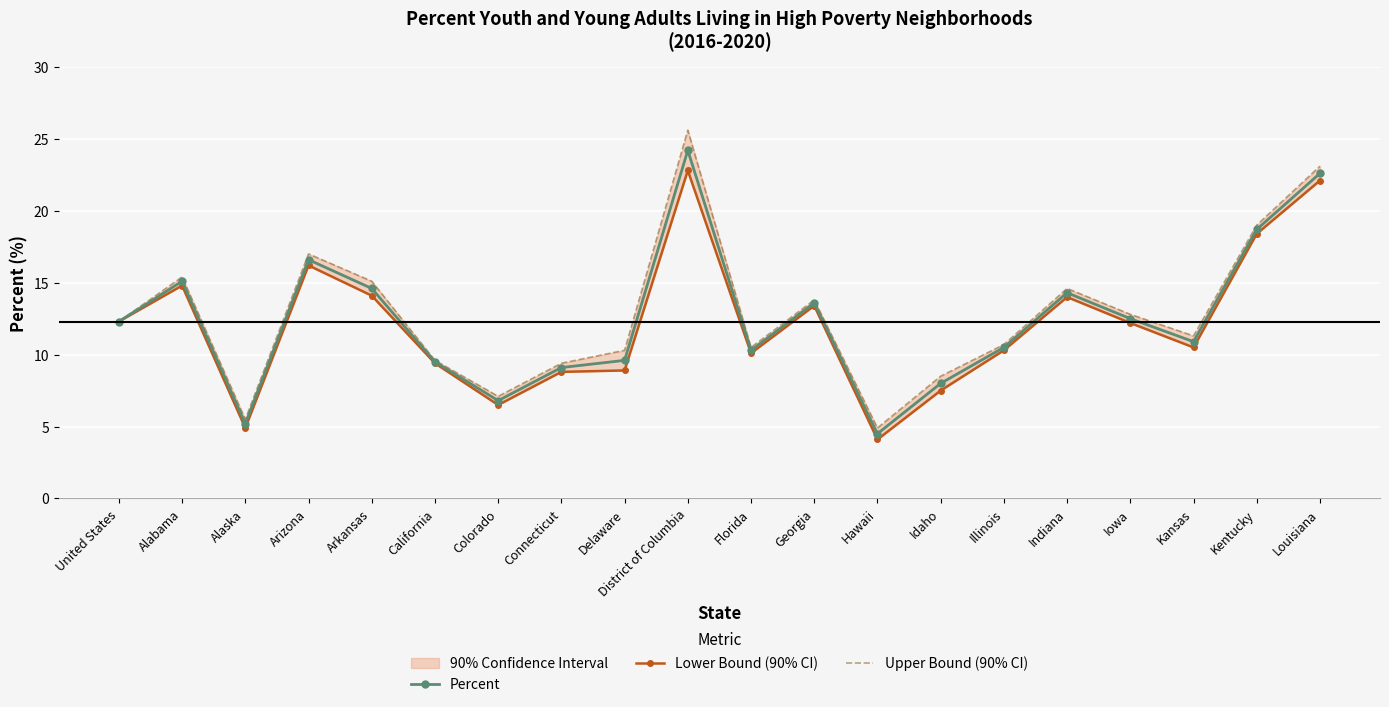

True or false: Percent has more than 0 points higher than both neighbors.

True